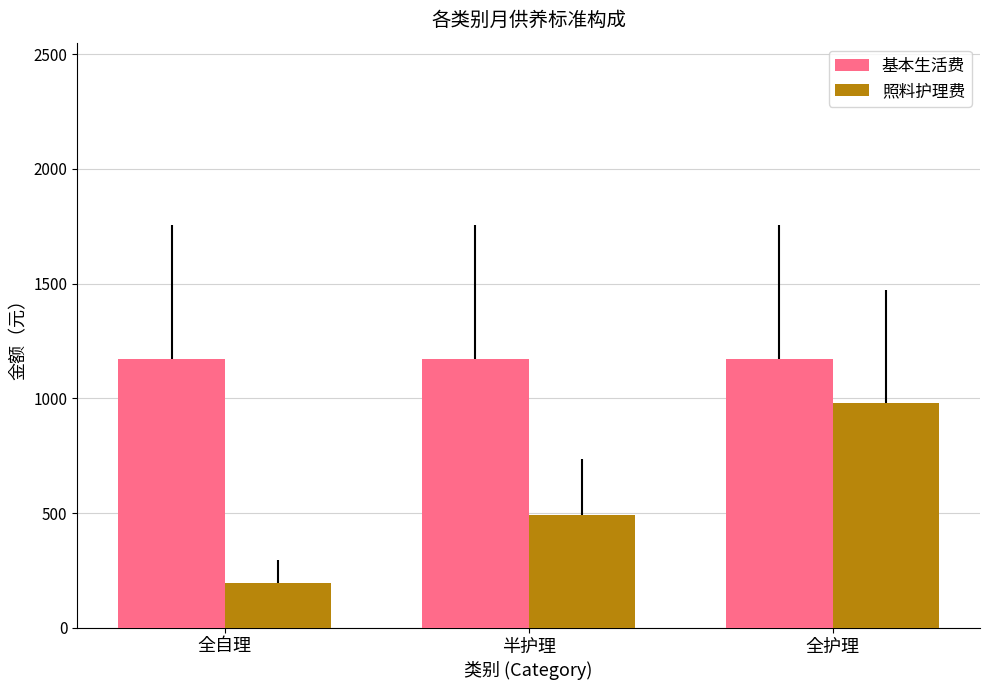

At 全护理, list the series in order from smallest to largest.

照料护理费, 基本生活费